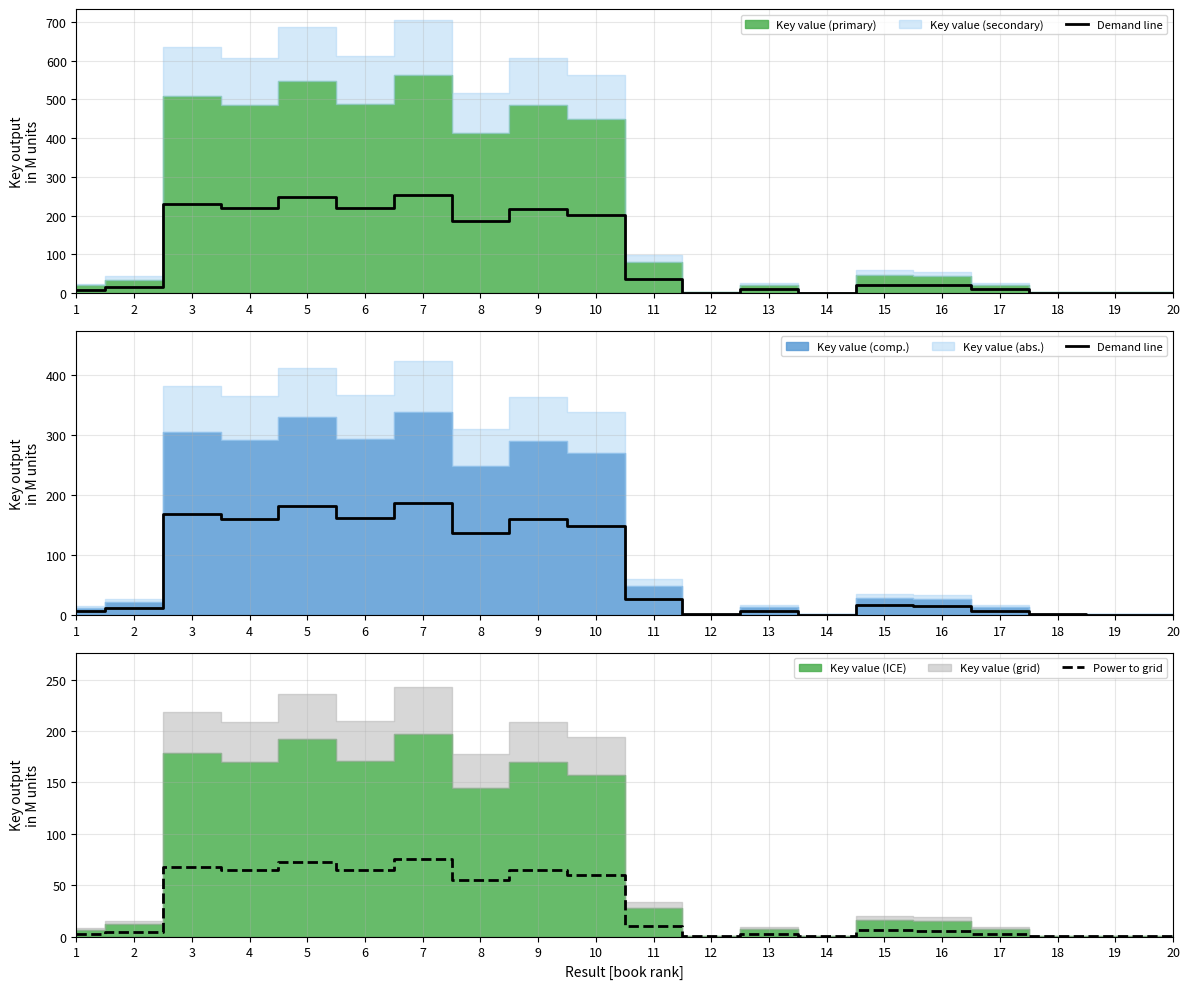

The Power to grid series shows 90.5 at 8. True or false?

False